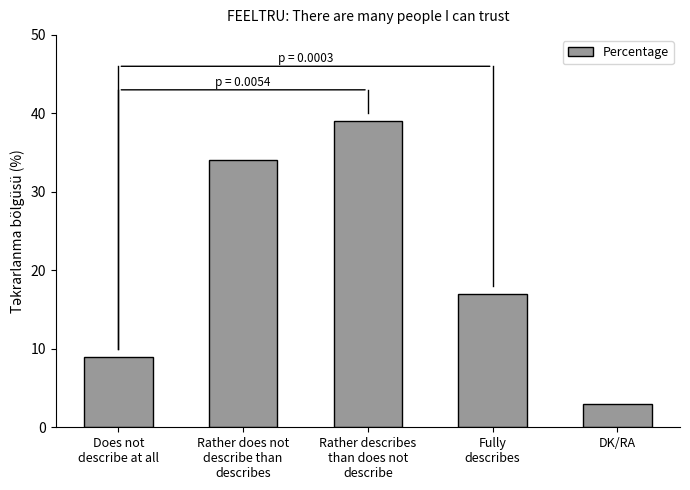

Reading left to right, transcribe all the data shown in this chart.

9	34	39	17	3